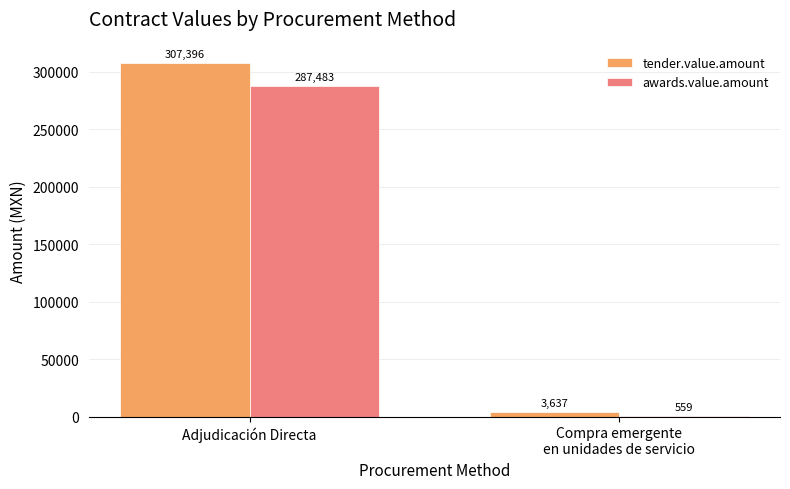

What is the maximum value shown in the chart?

307395.6